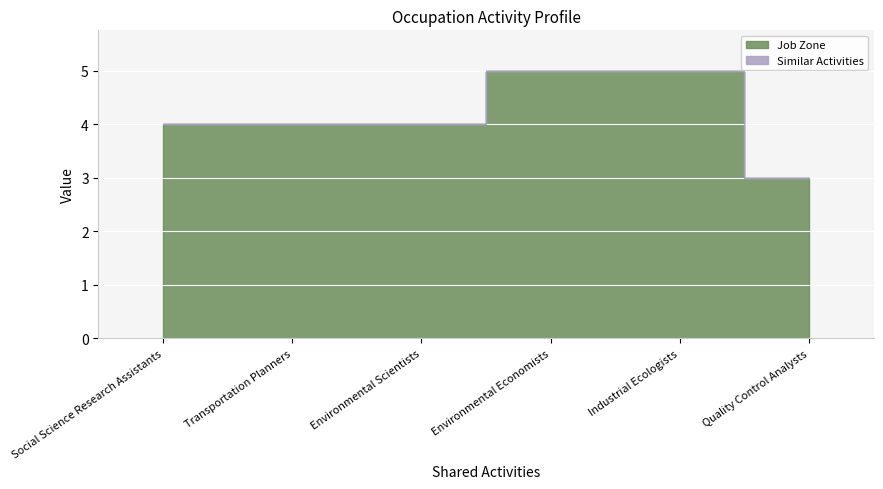

Count the values in the range 4 to 5.

5